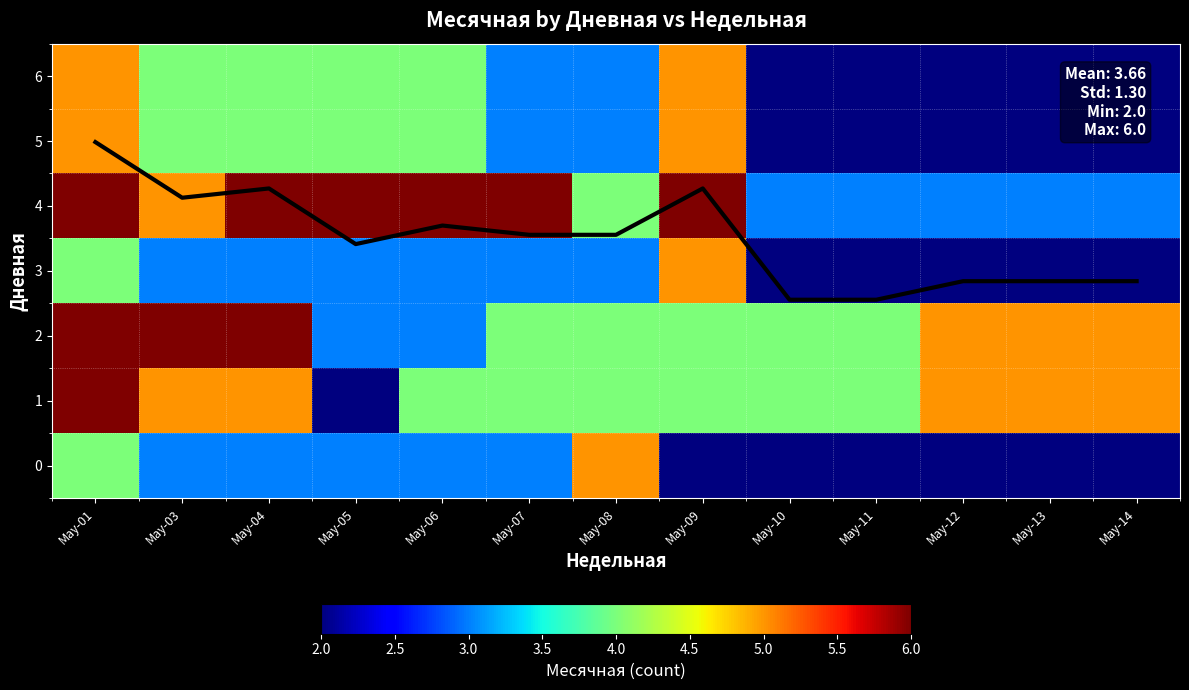

At which category is the sum across all series the highest?

May-01